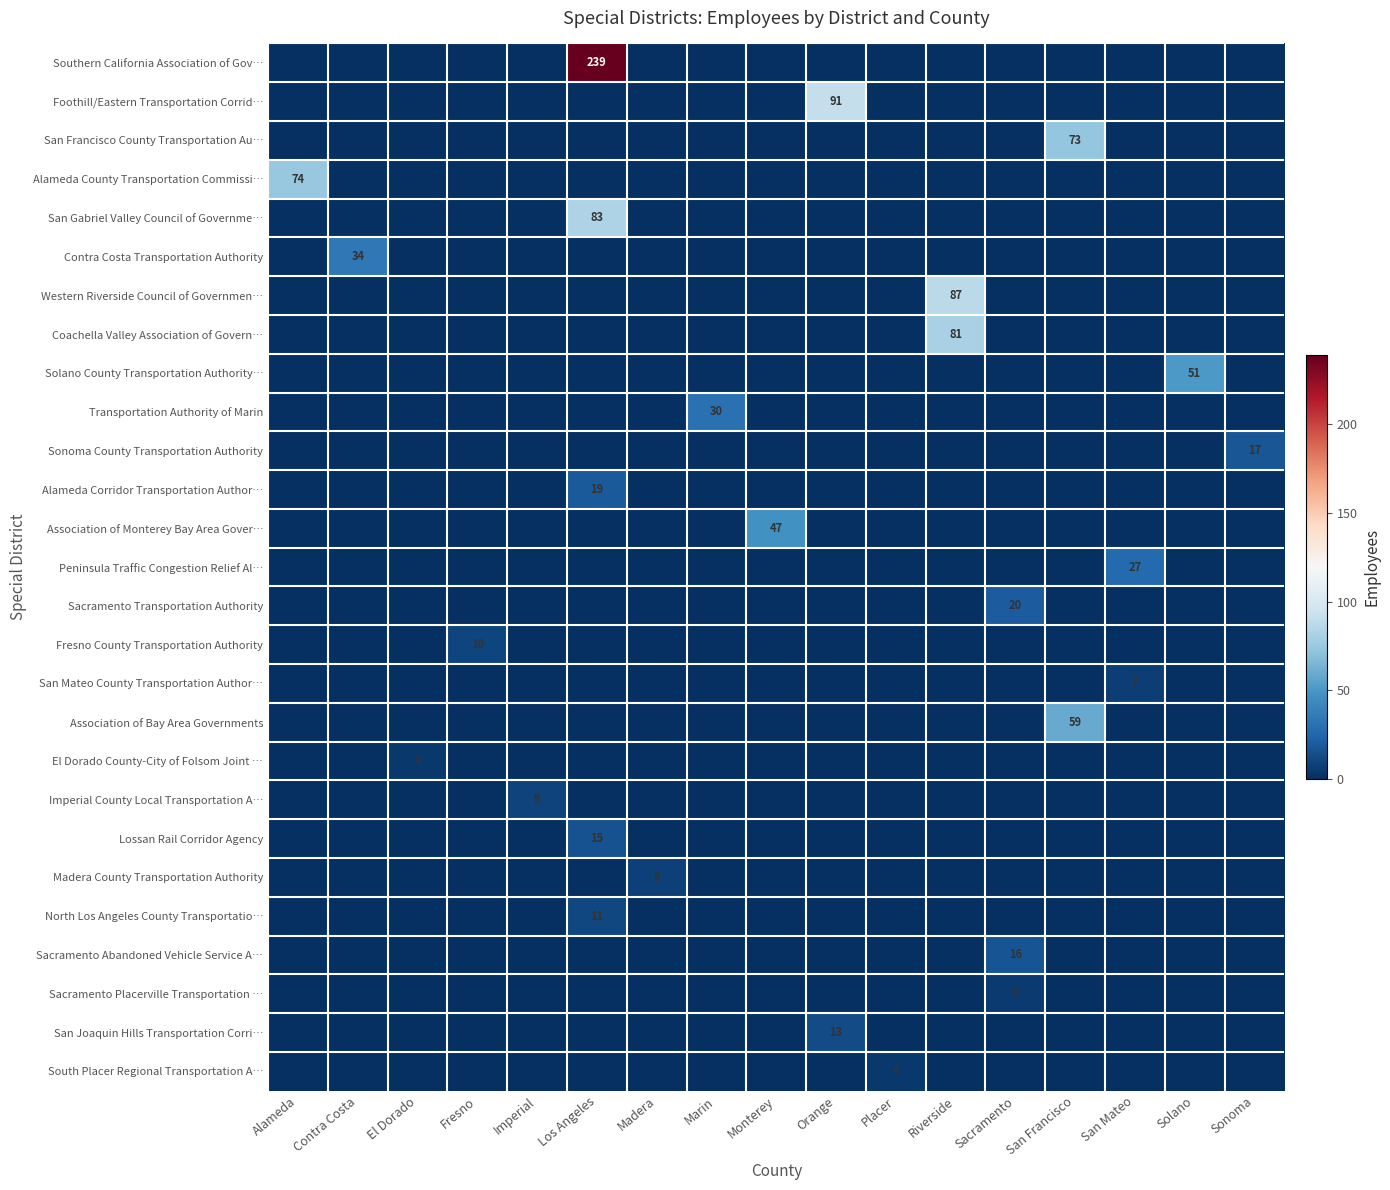

At how many categories does at least one series exceed 147?

1